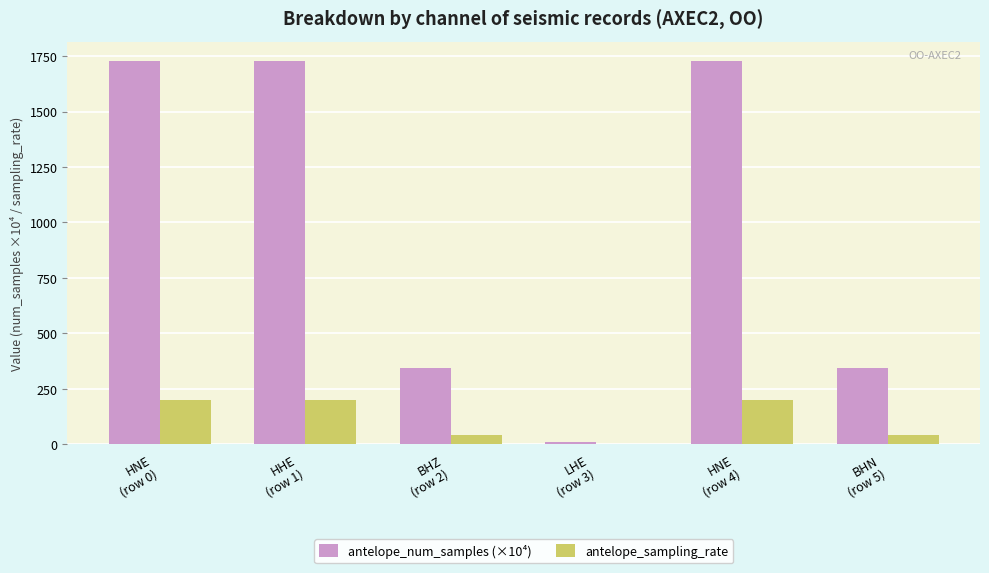

Which series has the largest total across all categories?

antelope_num_samples (×10⁴)